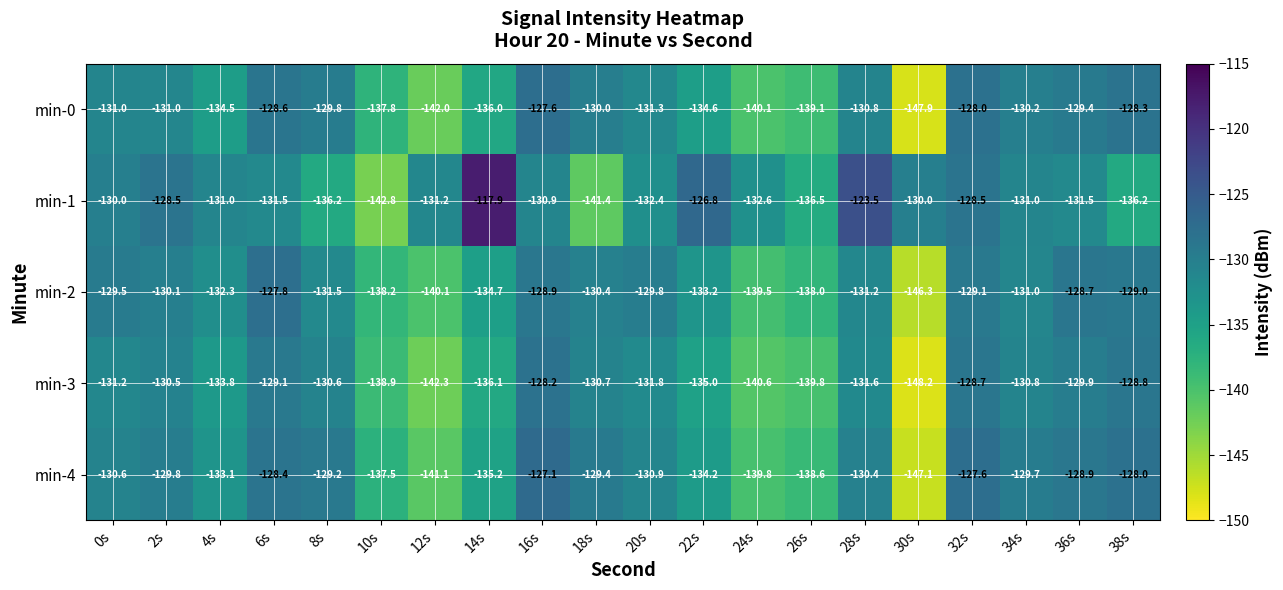

At 14s, list the series in order from smallest to largest.

min-3, min-0, min-4, min-2, min-1